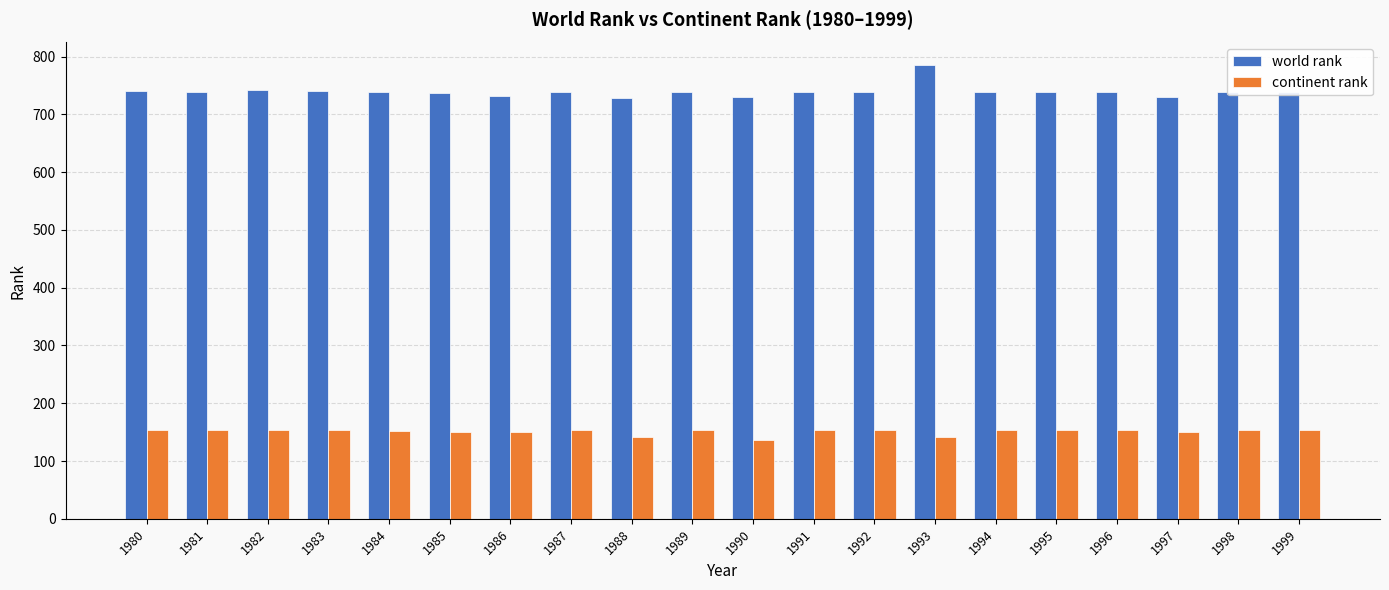

What is the total value across all series at 1989?

892